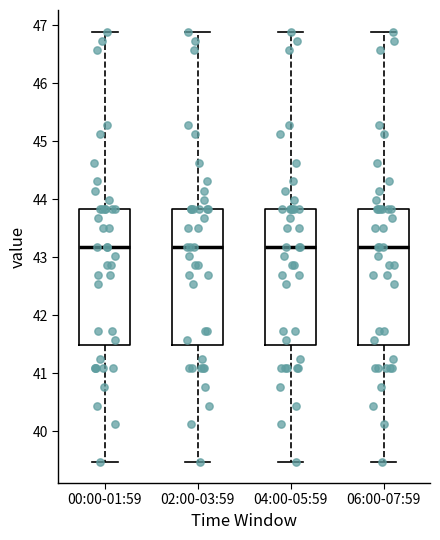

Where is the lower edge of the box for 00:00-01:59 on the y-axis? The values are not printed on the chart, so give them approximately, as read against the axis.

41.5